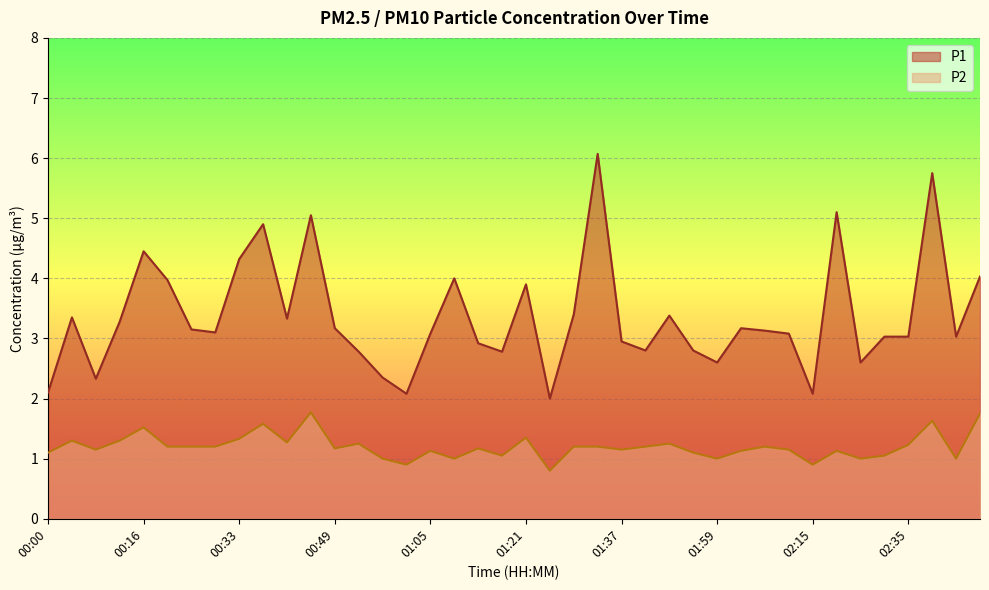

Does the chart display data point markers on the line(s)?

No